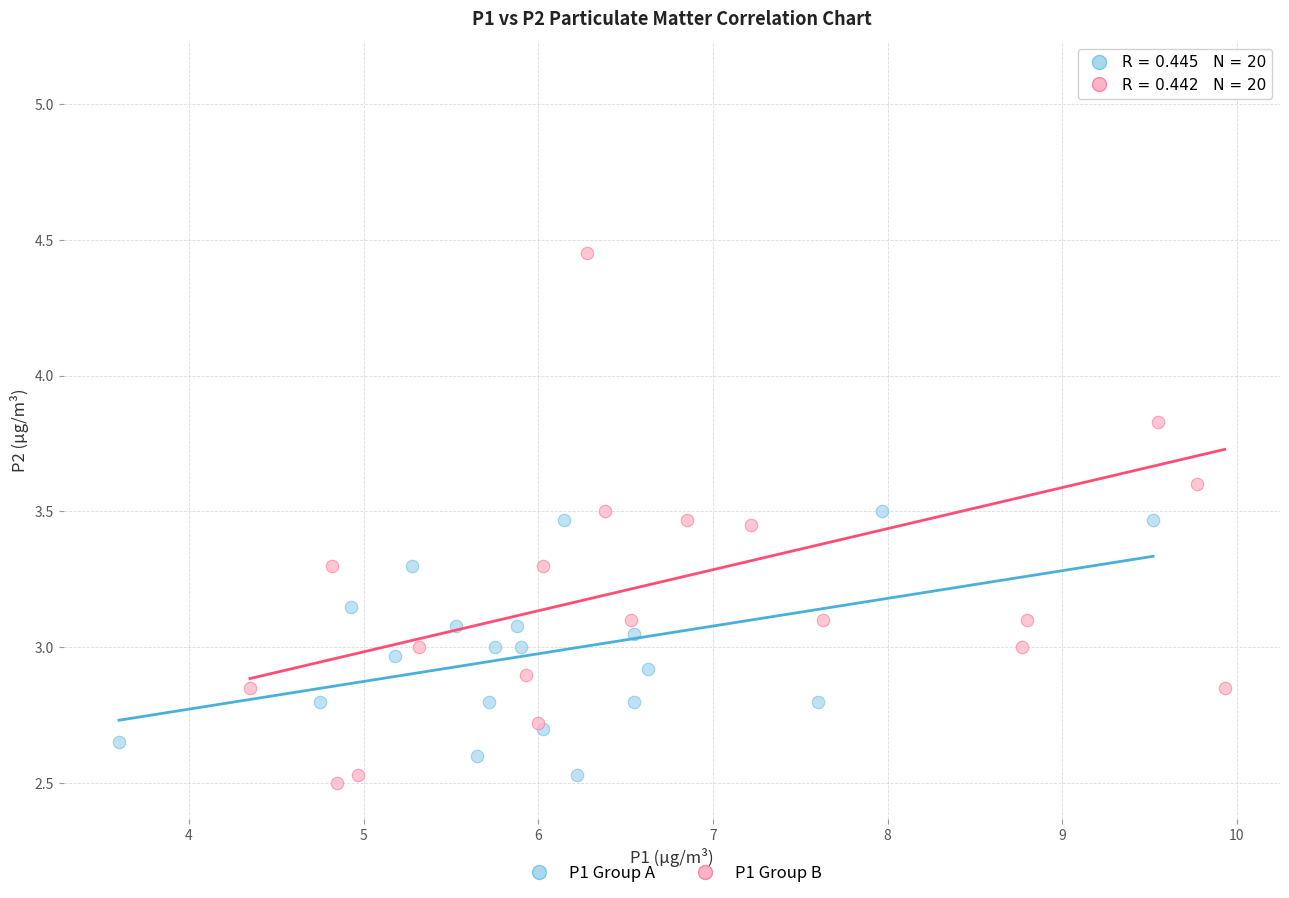

What are all the series names shown in the legend?

P1 Group A, P1 Group B